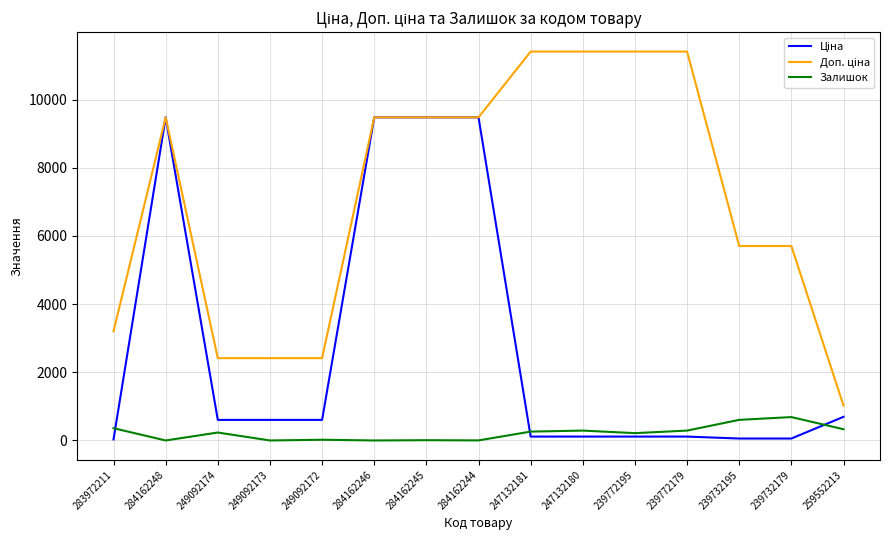

What is the spread (max minus min) of values at 284162248?

9480.1